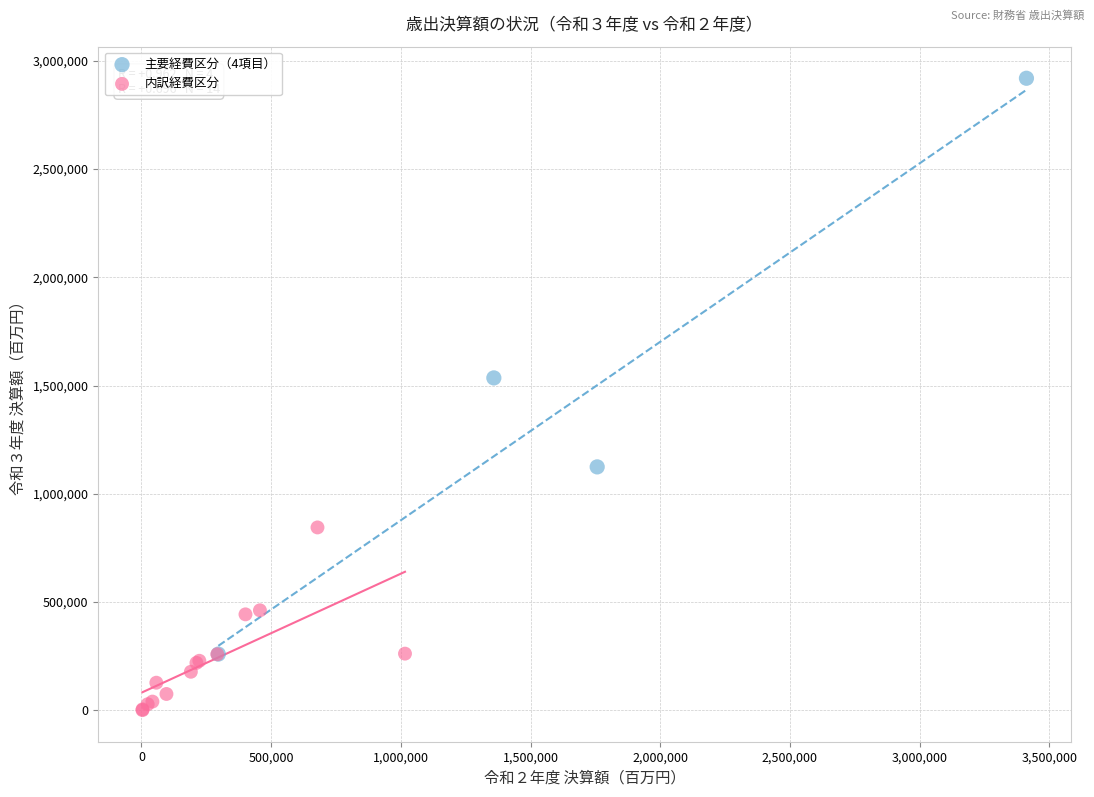

Which series has the widest spread of Y values?

主要経費区分（4項目）